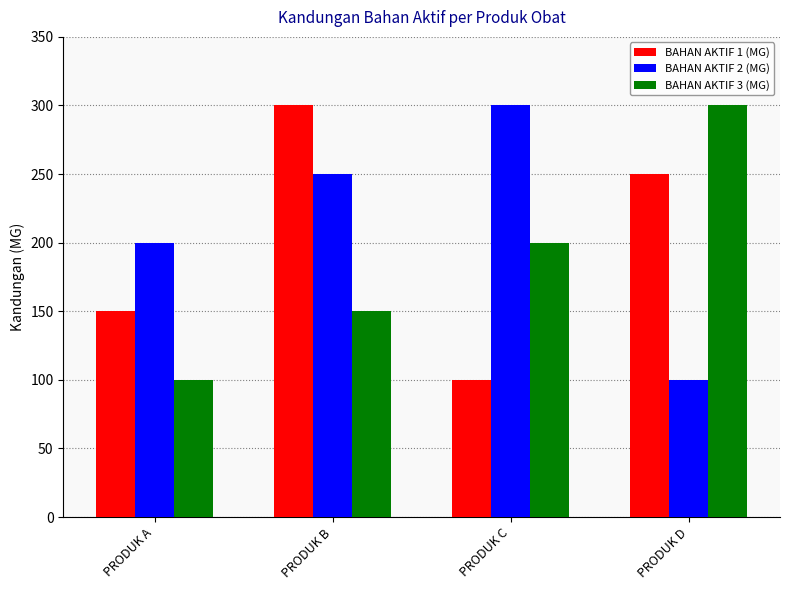

Count the BAHAN AKTIF 2 (MG) values in the range 200 to 300.

3